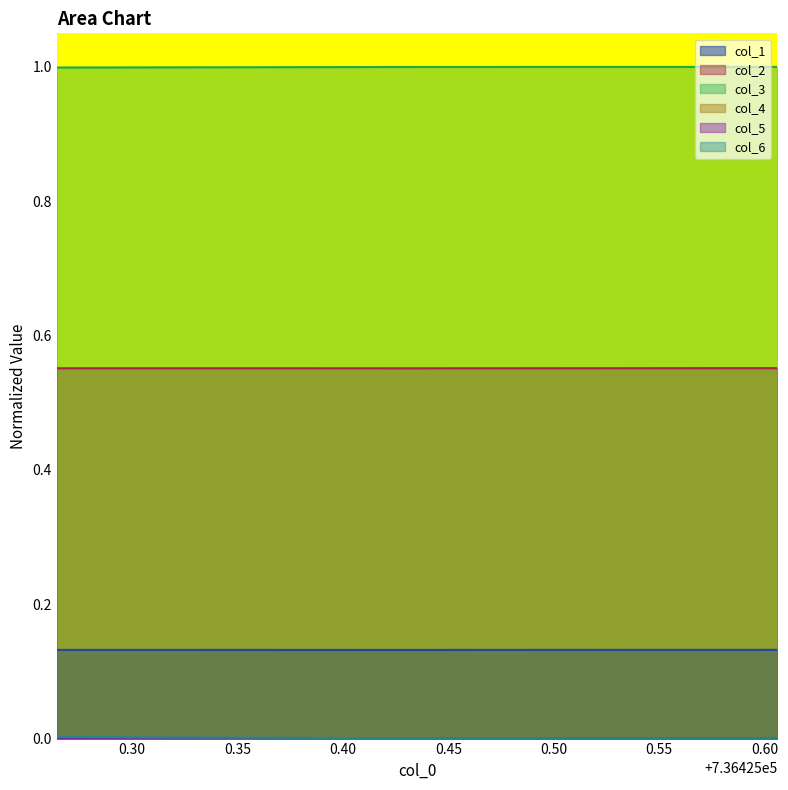

Reading left to right, transcribe all the data shown in this chart.

col_1: 736425.264208979=0.1	736425.435149375=0.1	736425.606090729=0.1
col_2: 736425.264208979=0.6	736425.435149375=0.6	736425.606090729=0.6
col_3: 736425.264208979=1.0	736425.435149375=1.0	736425.606090729=1.0
col_4: 736425.264208979=0.0	736425.435149375=0.0	736425.606090729=0.0
col_5: 736425.264208979=0.0	736425.435149375=0.0	736425.606090729=0.0
col_6: 736425.264208979=0.0	736425.435149375=0.0	736425.606090729=0.0